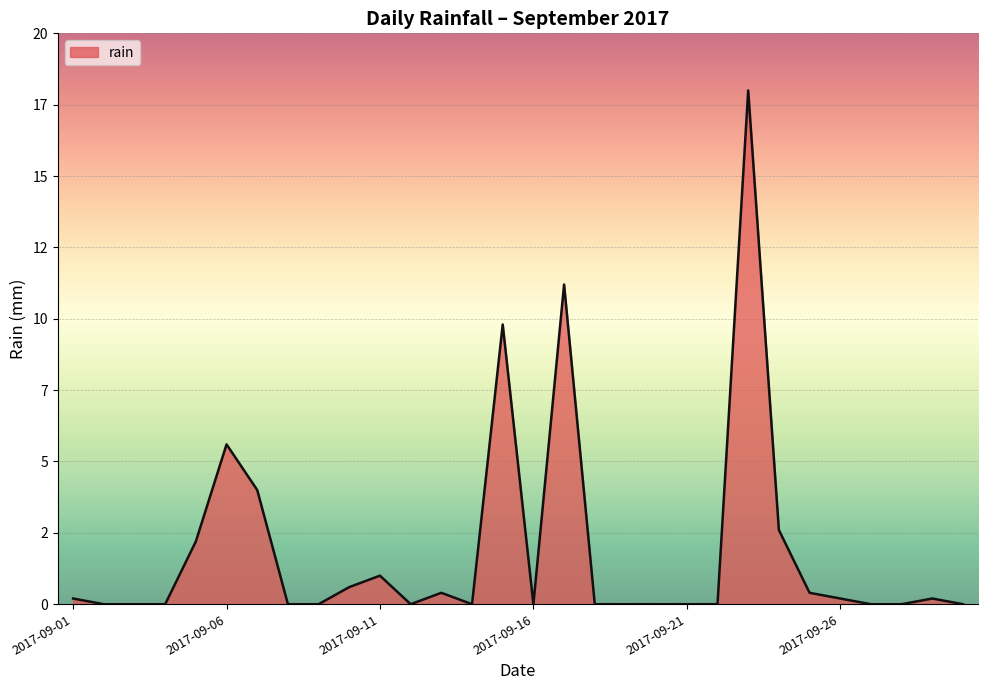

What is the maximum value shown in the chart?

18.0